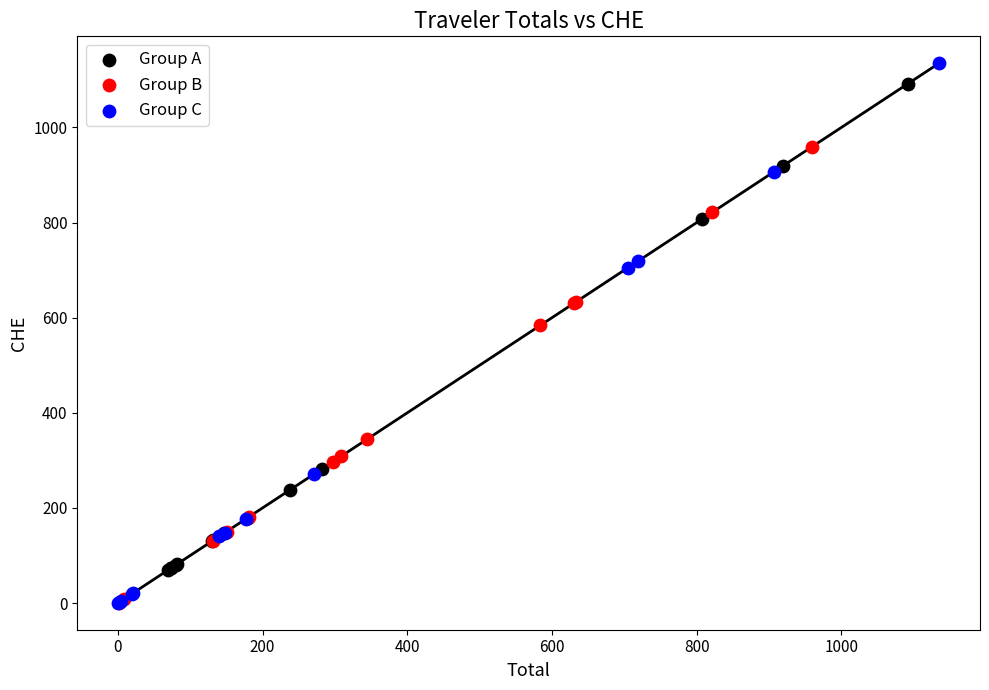

Which series has the largest Y range (max minus min)?

Group C